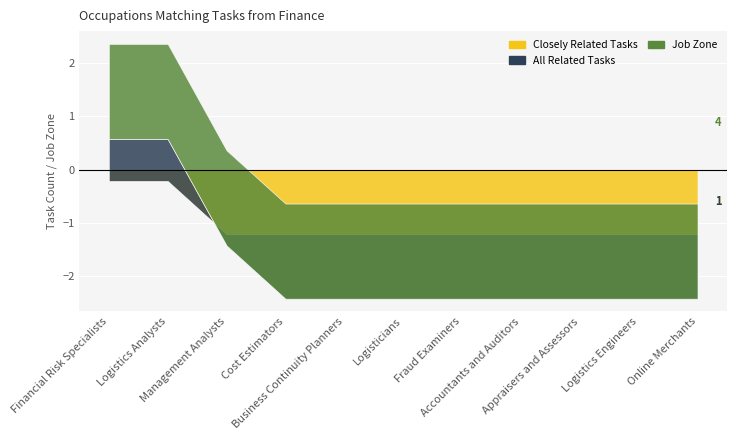

What are all the series names shown in the legend?

Closely Related Tasks, All Related Tasks, Job Zone